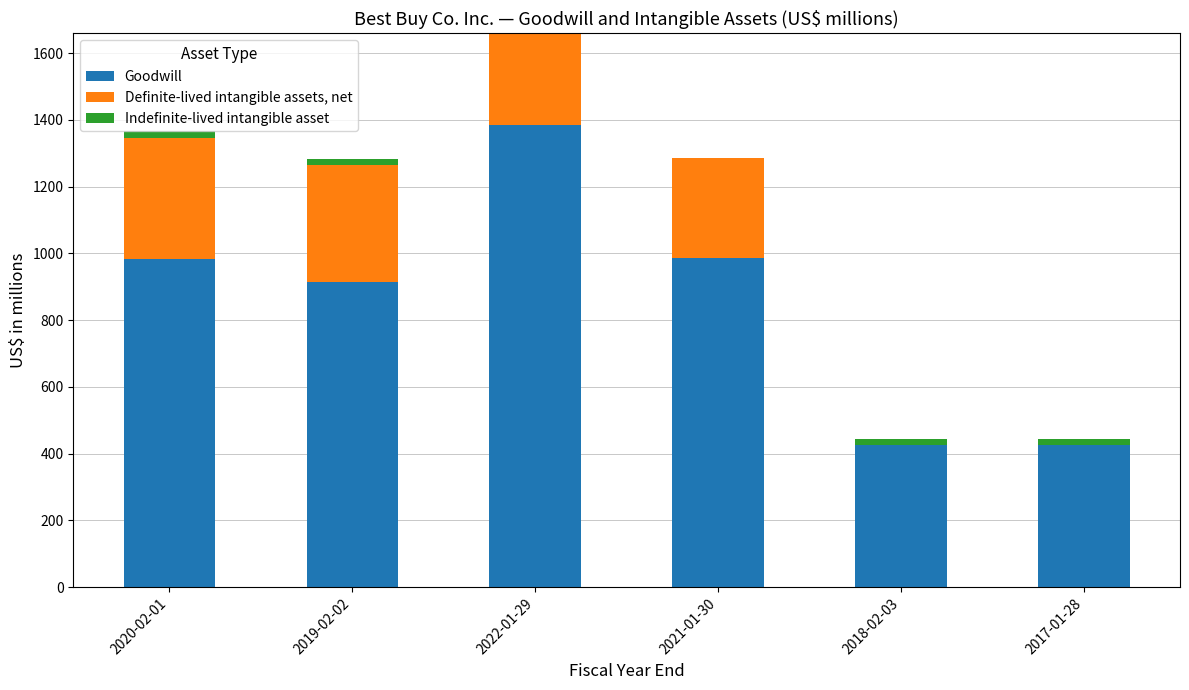

At which category is the sum across all series the highest?

2022-01-29